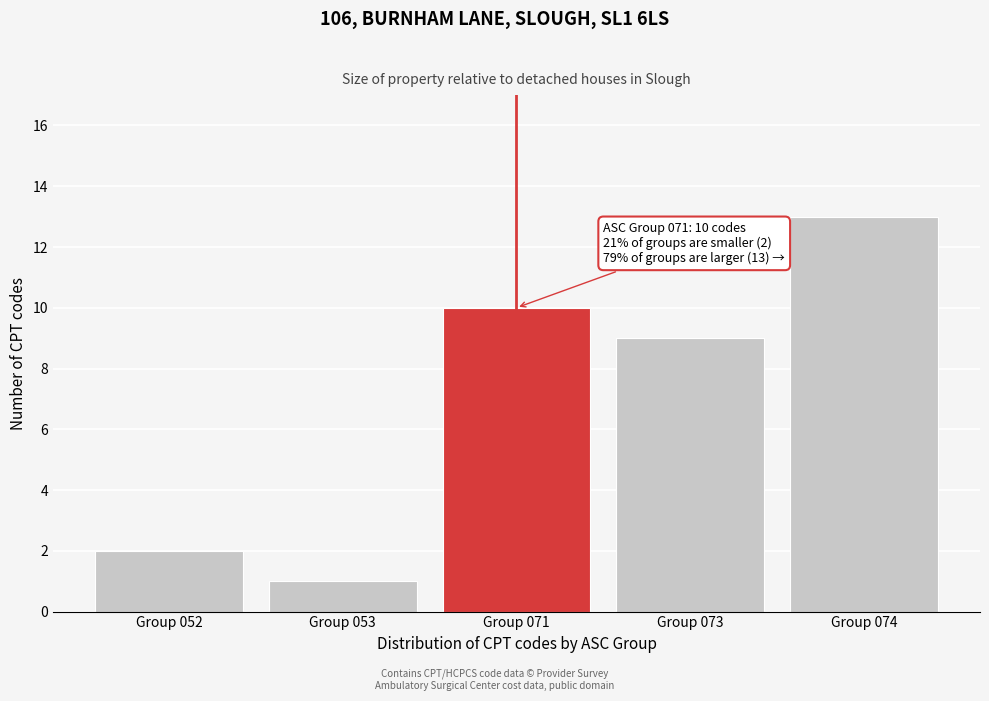

Reading right to left, extract all data points from this chart.

Group 074=13	Group 073=9	Group 071=10	Group 053=1	Group 052=2